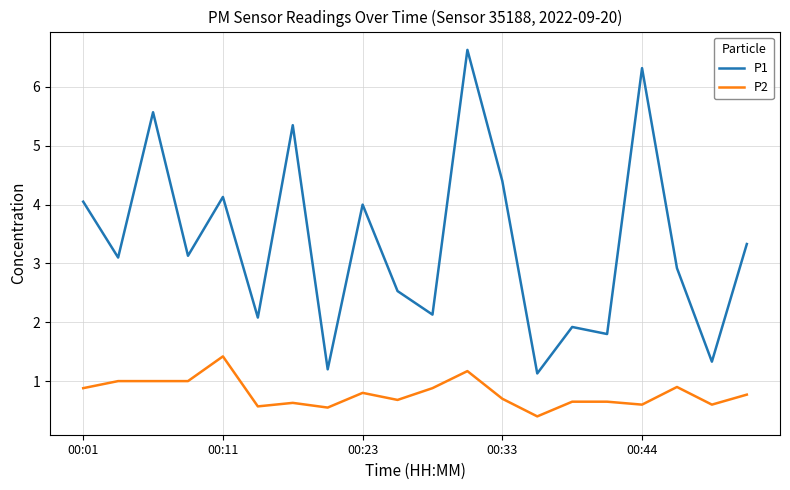

What is the maximum value shown in the chart?

6.6